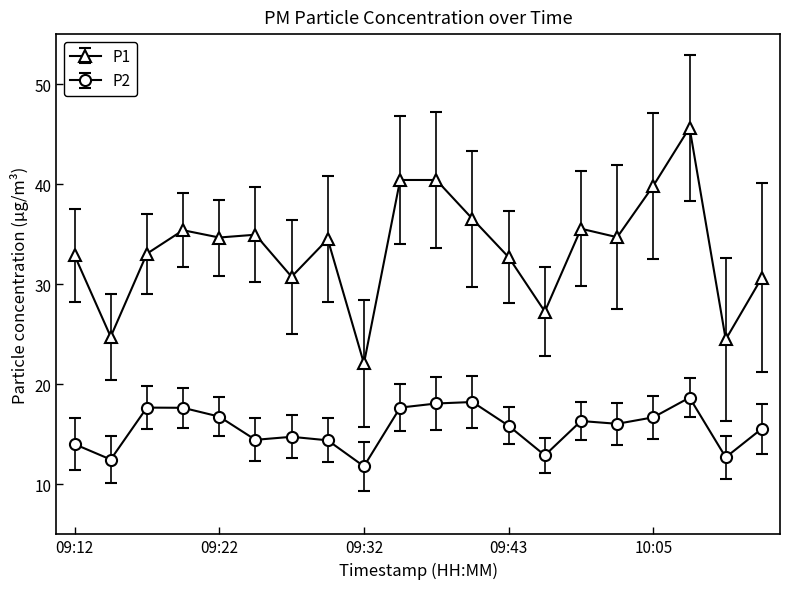

What is the value of the P2 point at the 10th from the left?

17.7